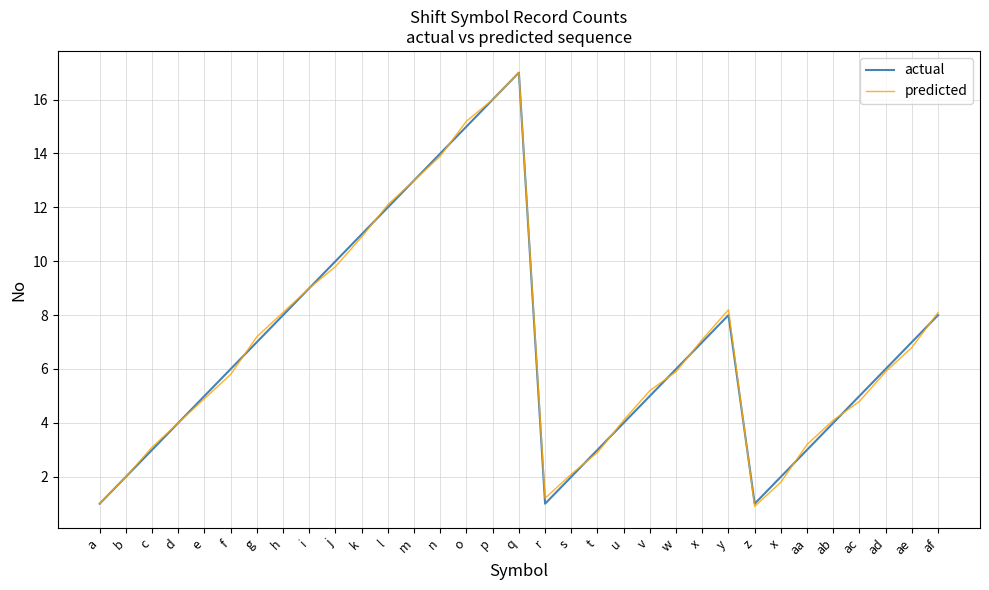

What are all the series names shown in the legend?

actual, predicted